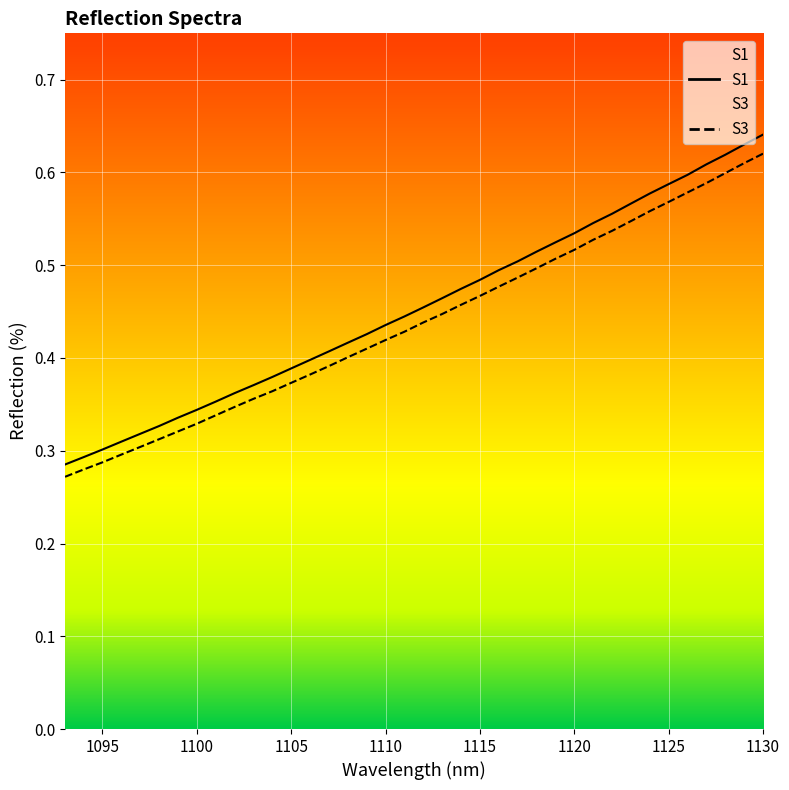

Which series has the largest range (max minus min)?

S1